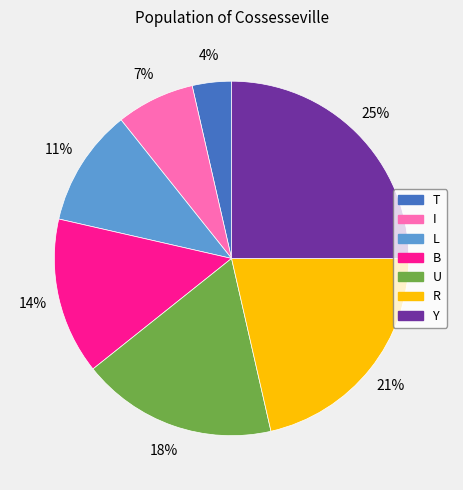

Is there any slice that represents more than half of the pie?

No